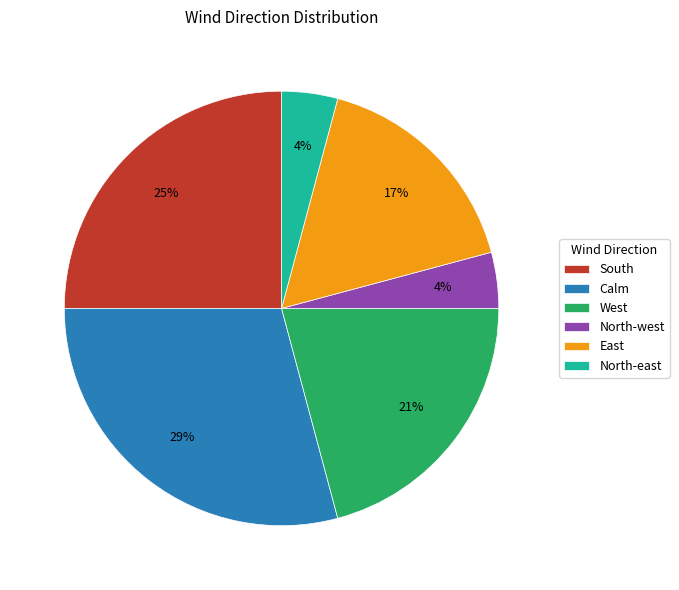

The East slice represents 22% of the pie. True or false?

False